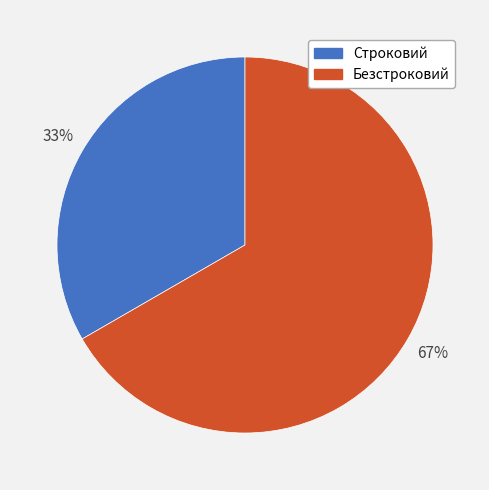

Is the sum of Безстроковий and Строковий greater than half?

Yes